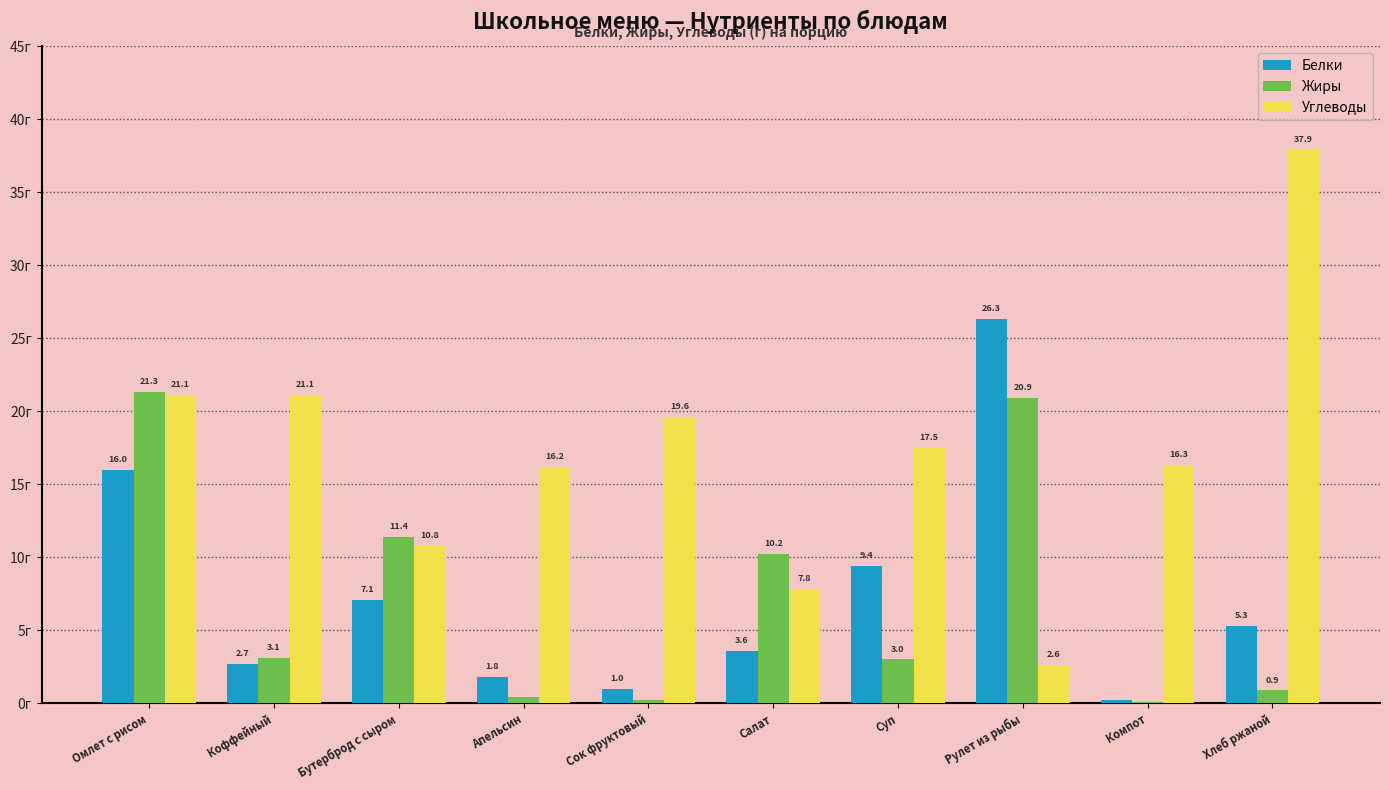

At which category is the sum across all series the highest?

Омлет с рисом